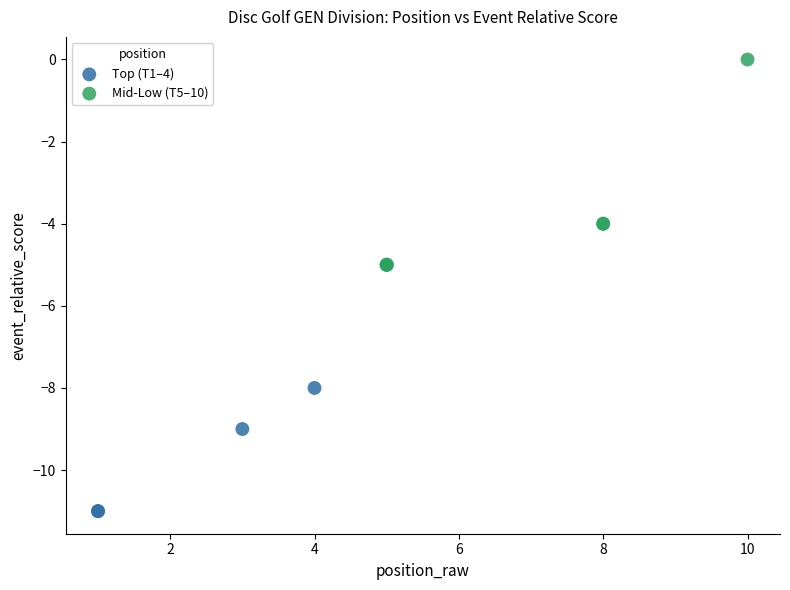

Which series reaches the maximum Y coordinate?

Mid-Low (T5–10)